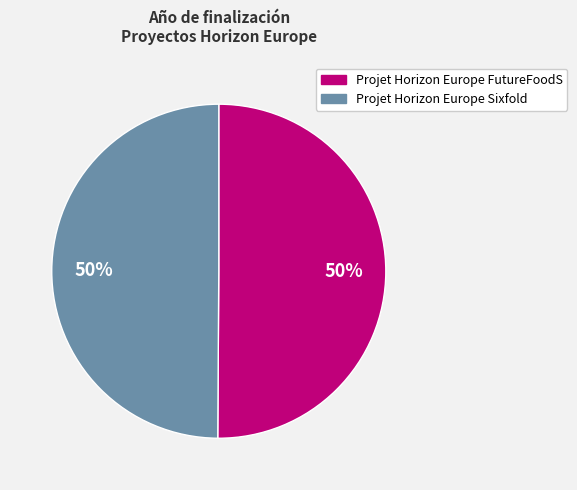

Approximately how many times larger is the value at Projet Horizon Europe FutureFoodS compared to Projet Horizon Europe Sixfold?

1.0